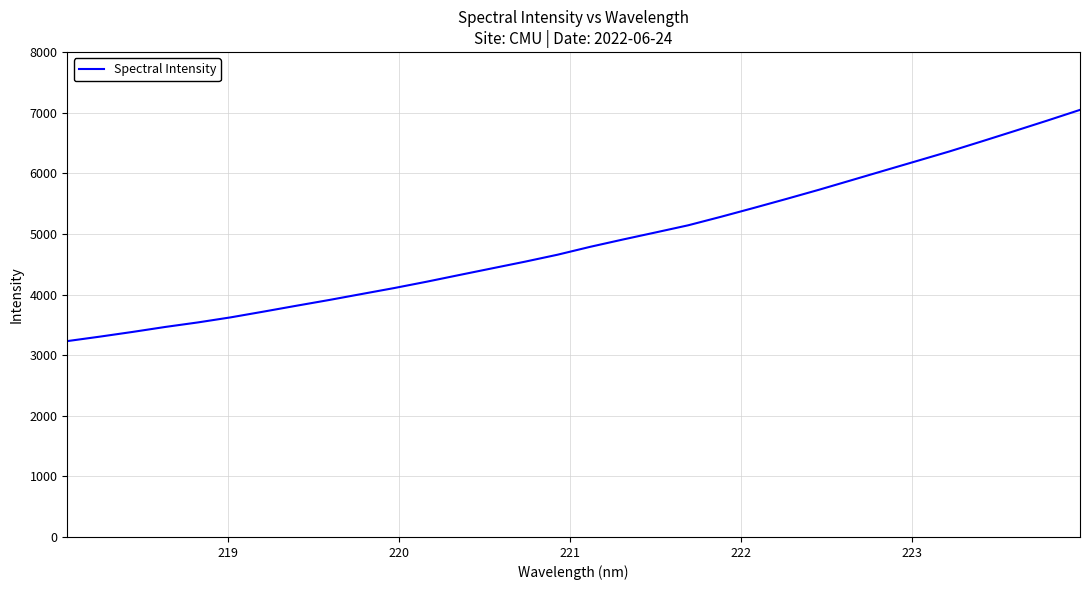

What is the difference between the maximum and minimum values?

3815.4